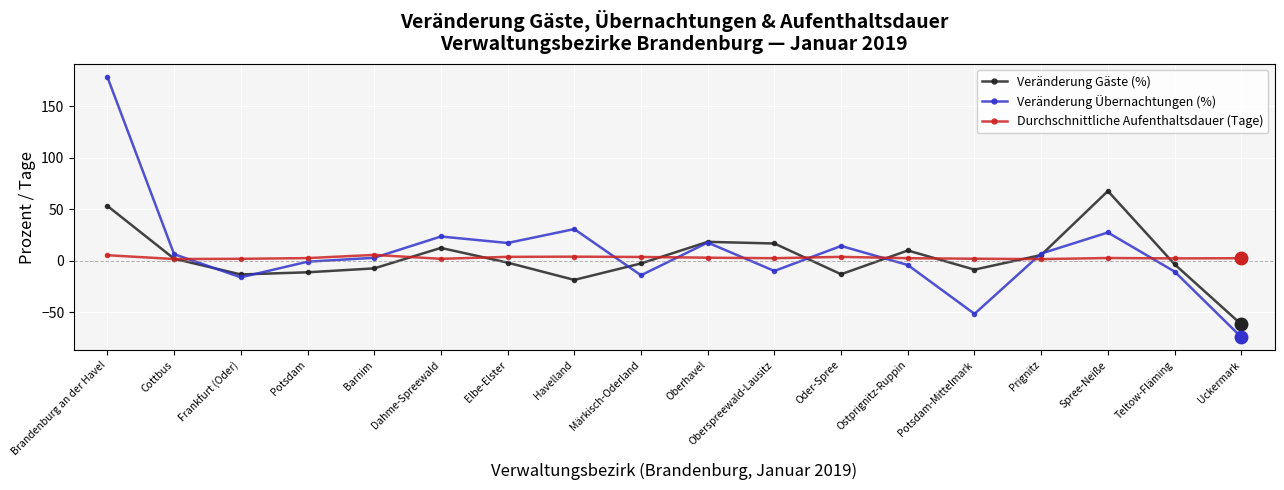

How many data points in Veränderung Übernachtungen (%) are less than 6?

9